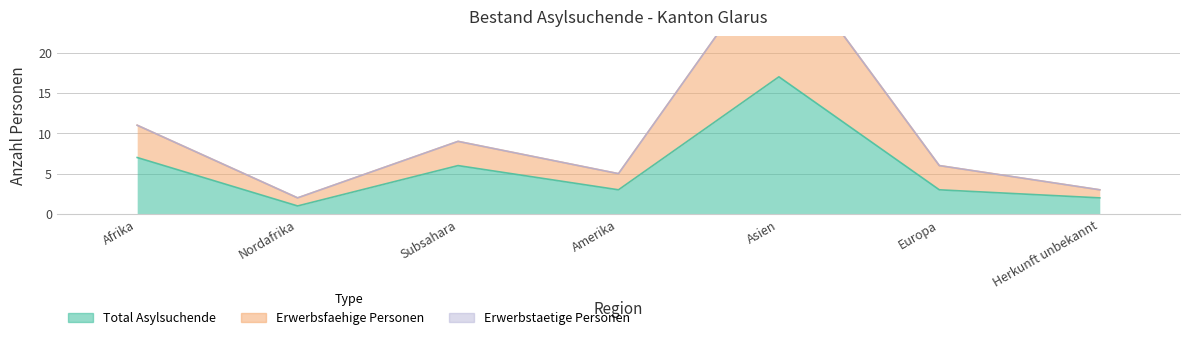

Which series changed the most between Afrika and Europa?

Erwerbsfaehige Personen